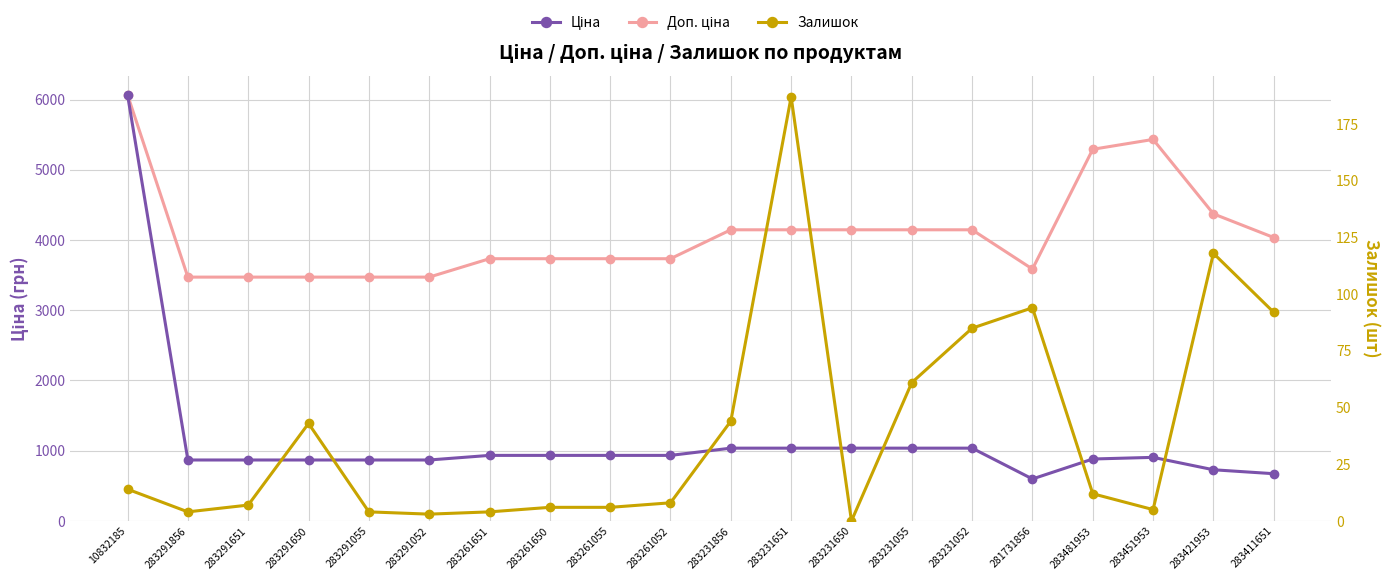

At which category is the sum across all series the highest?

10832185